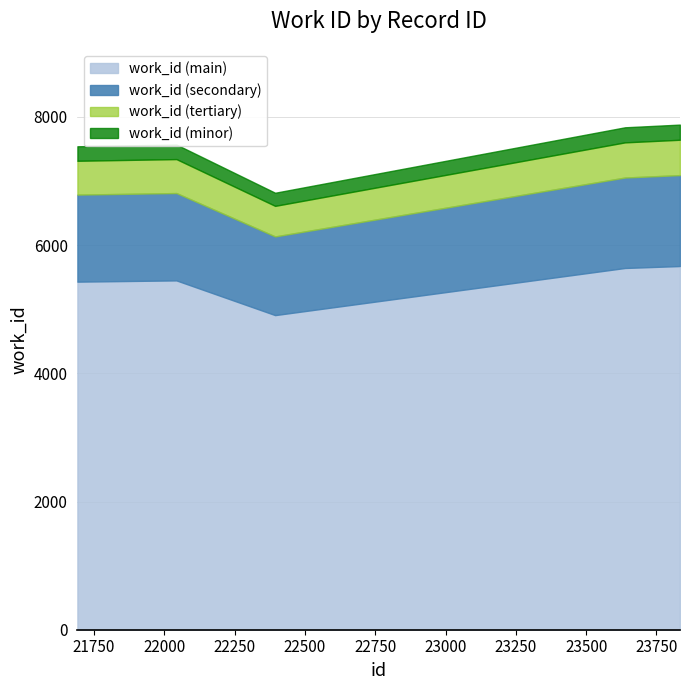

What is the difference between the maximum and minimum values in the work_id (main) series?

765.4